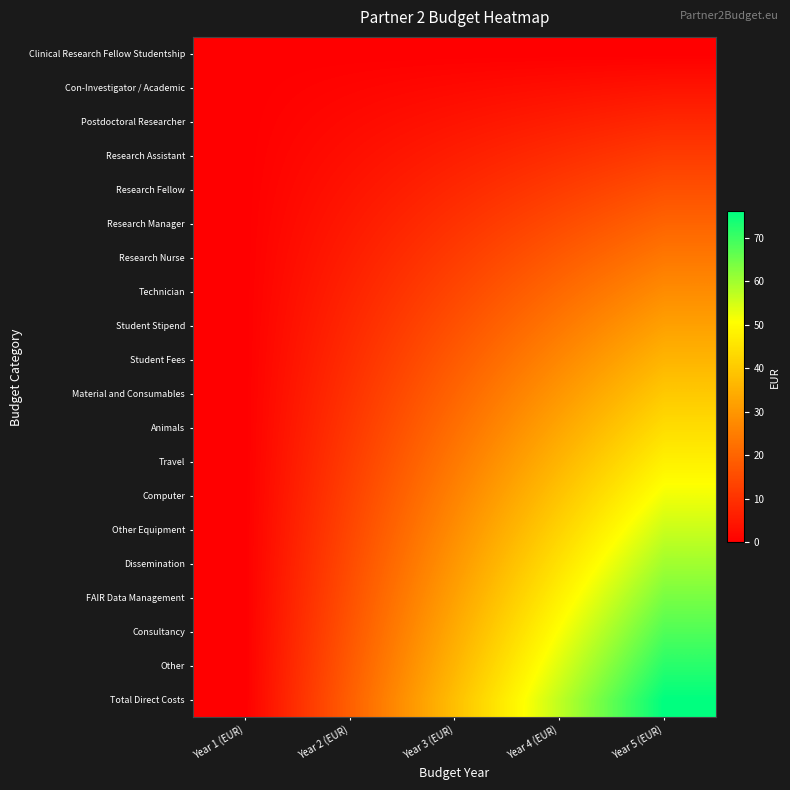

What is the greatest value displayed?

76.0